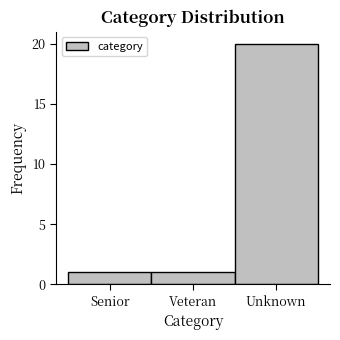

Reading left to right, extract all data points from this chart.

1	1	20